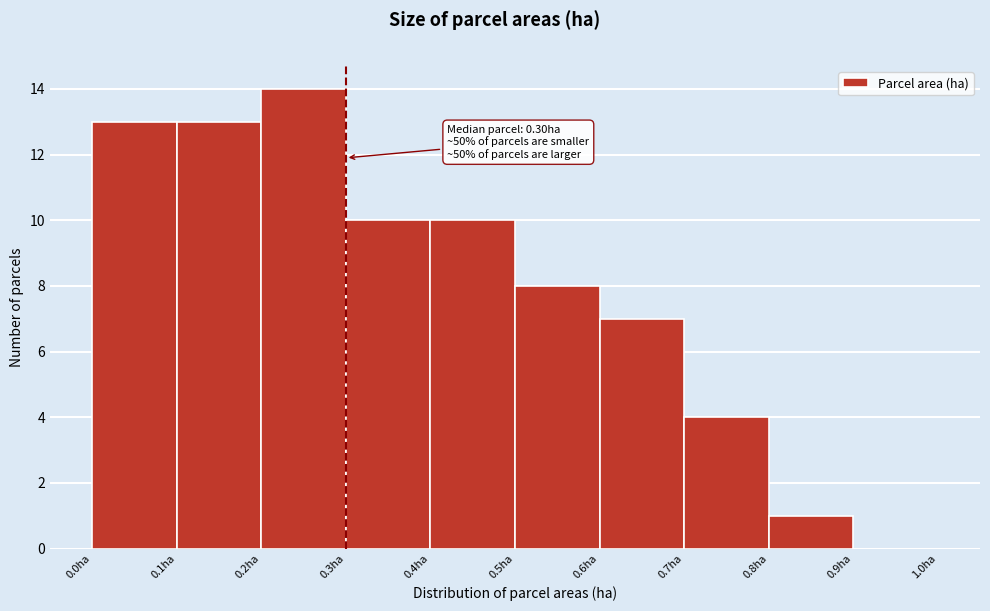

Over which range of the x-axis is the bar tallest?

0.2 to 0.3